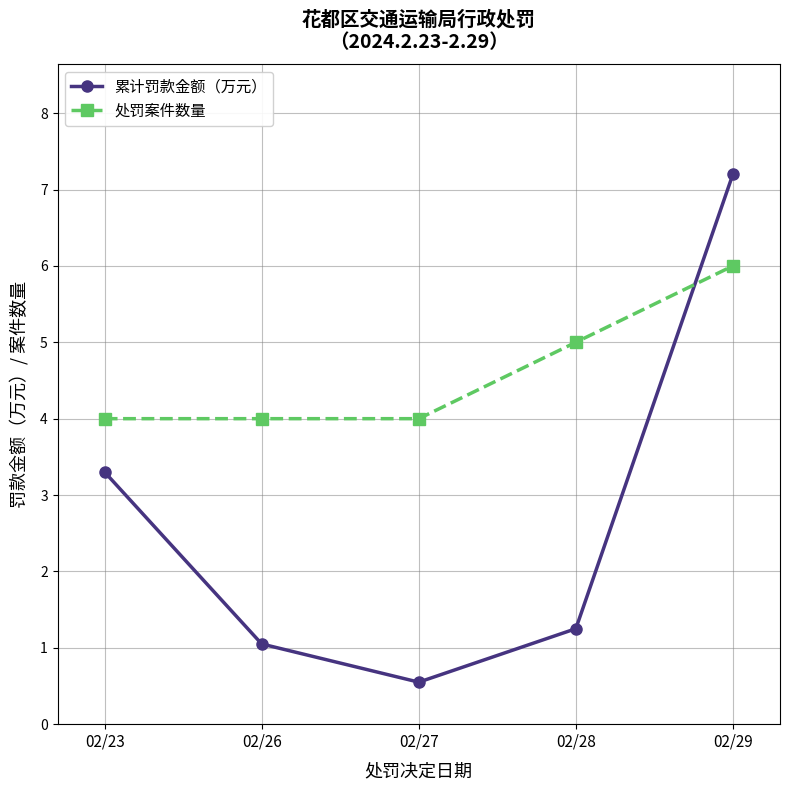

The value of 累计罚款金额（万元） at 02/29 is 7.2. True or false?

True